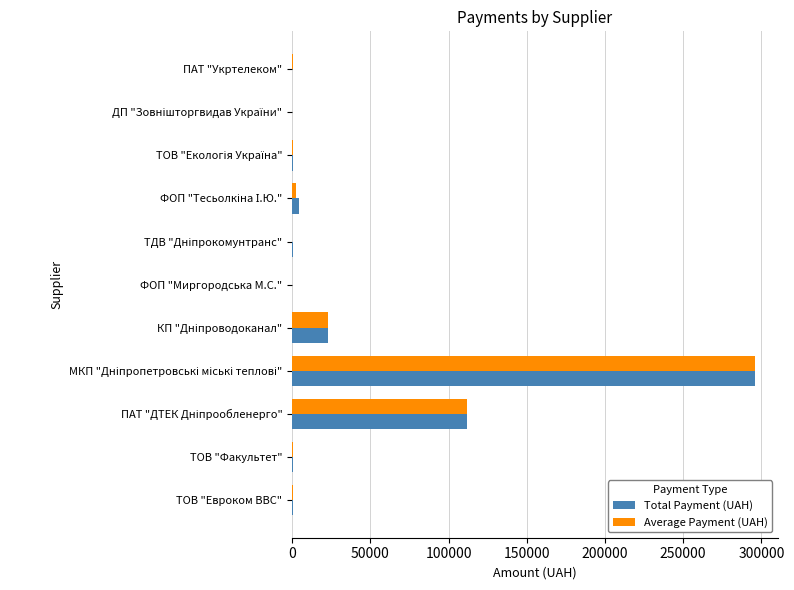

What is the maximum value shown in the chart?

295638.6